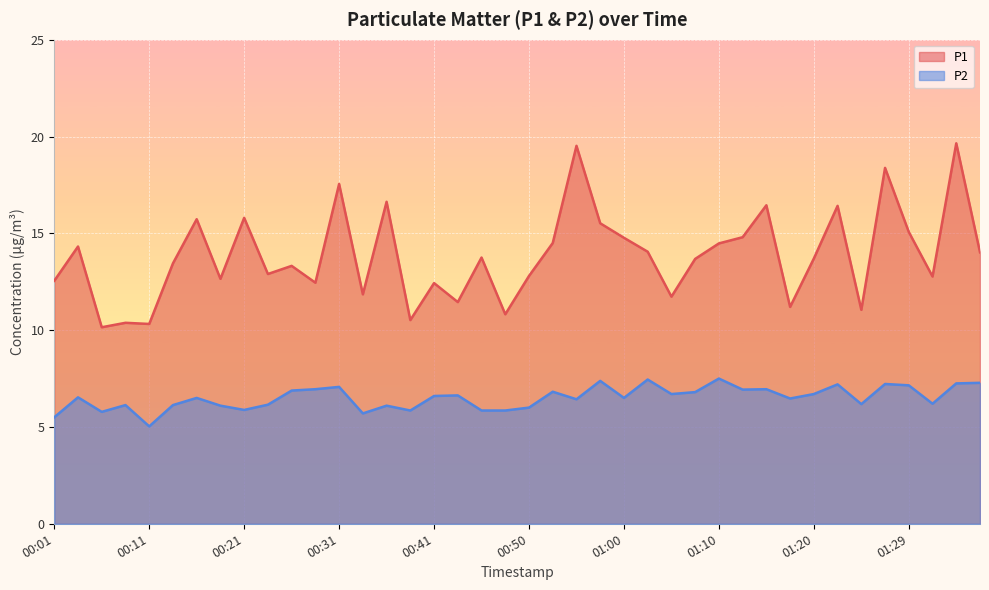

What is the difference between the highest and lowest values at 01:25?

4.9